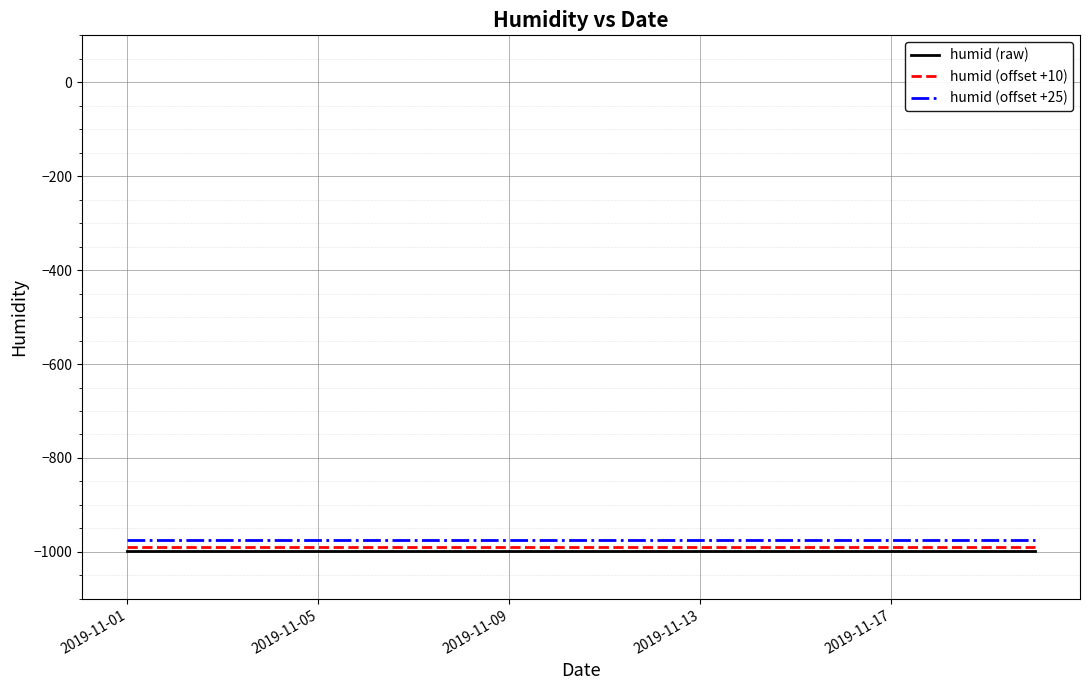

What is the minimum value shown in the chart?

-999